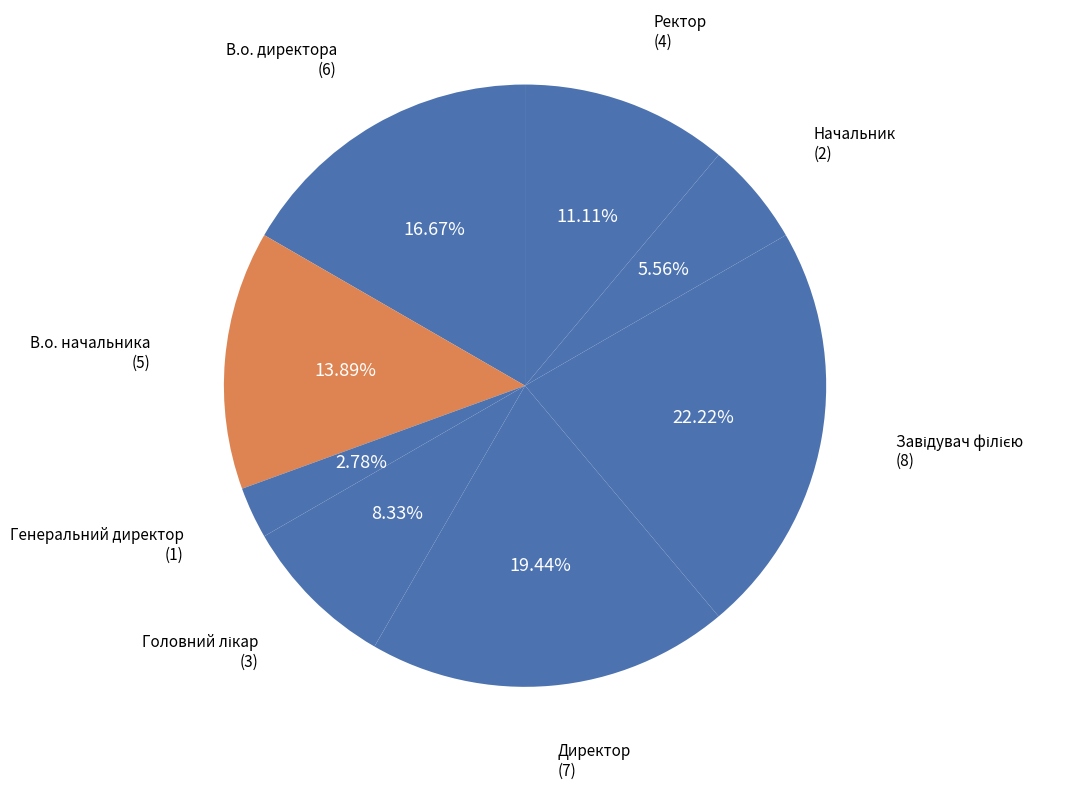

What percentage is NOT represented by Директор?

80.6%